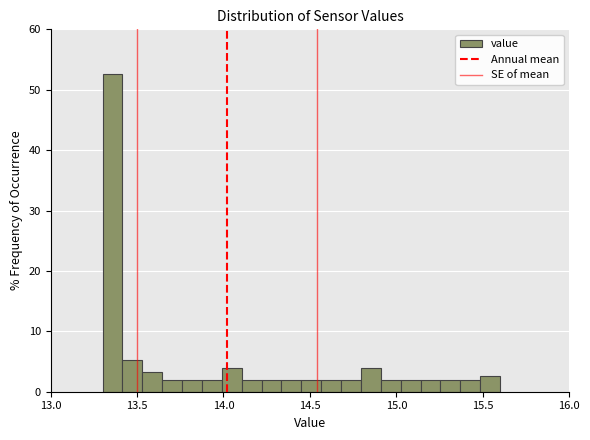

Read against the x-axis, roughly where is the centre of the tallest bar?

13.35